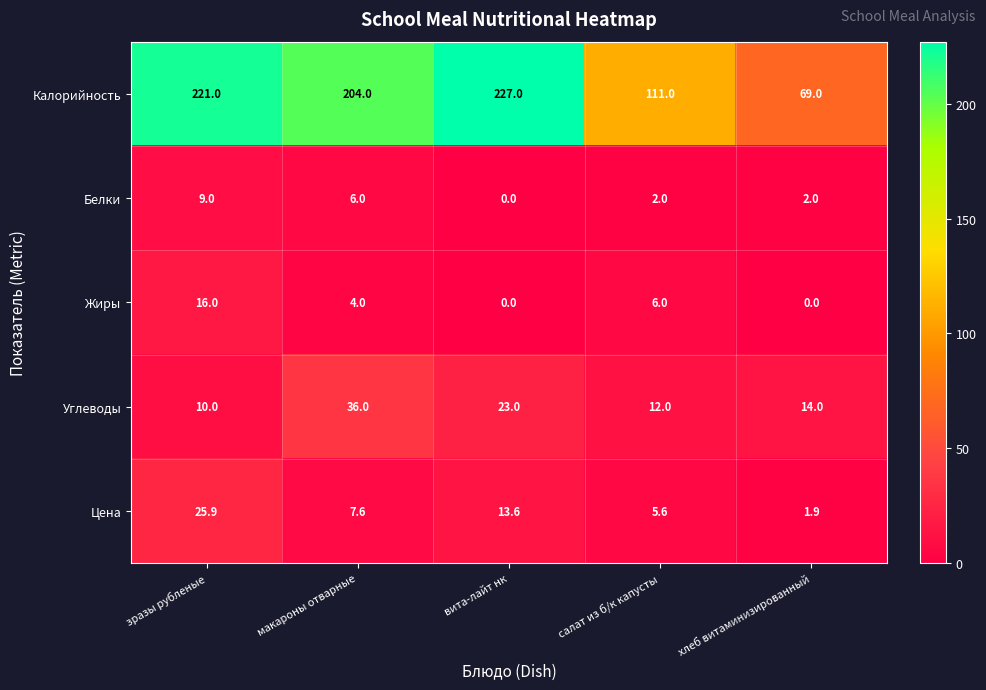

Reading left to right, list all the values displayed in this chart.

Калорийность: зразы рубленые=221.0	макароны отварные=204.0	вита-лайт нк=227.0	салат из б/к капусты=111.0	хлеб витаминизированный=69.0
Белки: зразы рубленые=9.0	макароны отварные=6.0	вита-лайт нк=0.0	салат из б/к капусты=2.0	хлеб витаминизированный=2.0
Жиры: зразы рубленые=16.0	макароны отварные=4.0	вита-лайт нк=0.0	салат из б/к капусты=6.0	хлеб витаминизированный=0.0
Углеводы: зразы рубленые=10.0	макароны отварные=36.0	вита-лайт нк=23.0	салат из б/к капусты=12.0	хлеб витаминизированный=14.0
Цена: зразы рубленые=25.9	макароны отварные=7.6	вита-лайт нк=13.6	салат из б/к капусты=5.6	хлеб витаминизированный=1.9